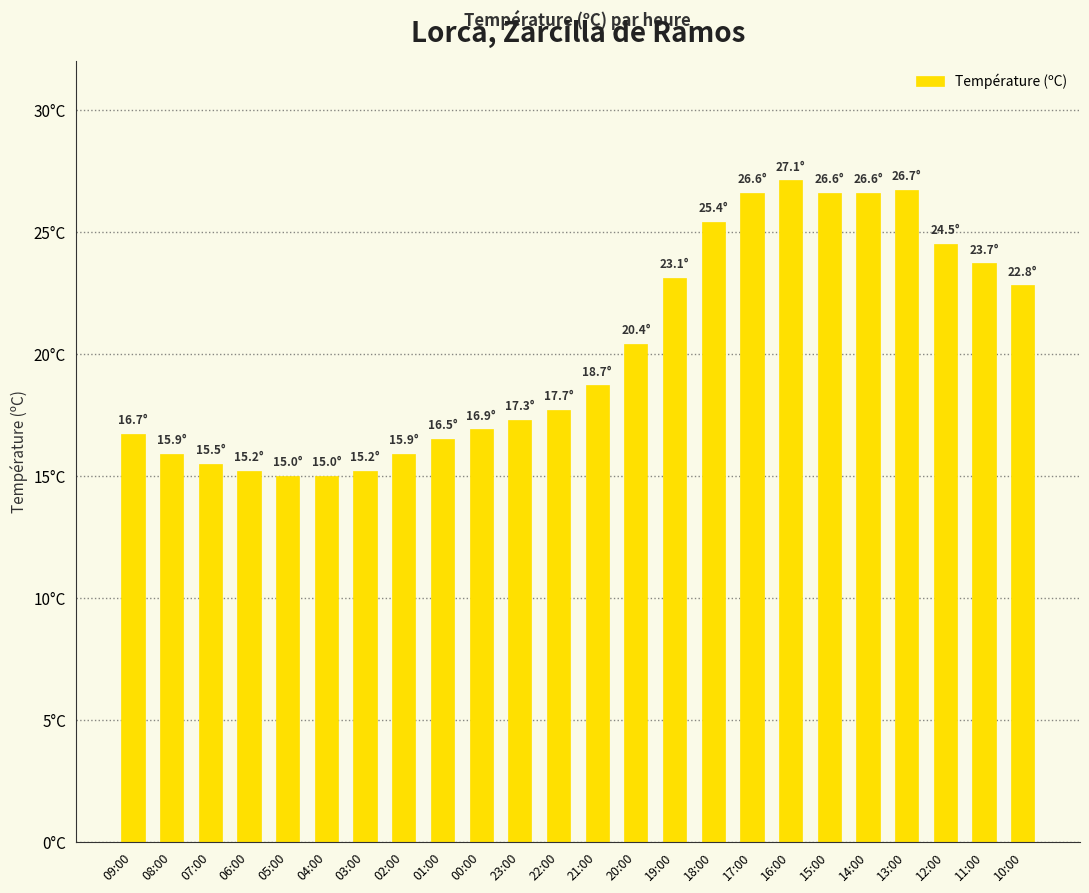

What is the value of the 16th bar from the left?

25.4